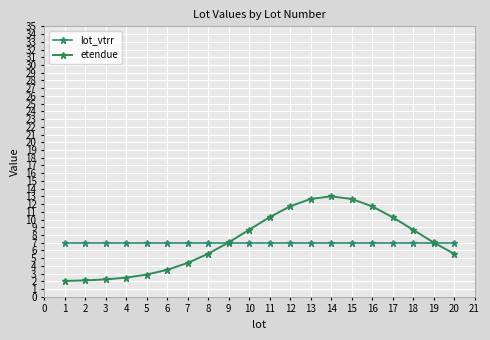

Reading left to right, extract all data points from this chart.

lot_vtrr: 7.0	7.0	7.0	7.0	7.0	7.0	7.0	7.0	7.0	7.0	7.0	7.0	7.0	7.0	7.0	7.0	7.0	7.0	7.0	7.0
etendue: 2.1	2.1	2.3	2.5	2.9	3.5	4.4	5.6	7.0	8.7	10.3	11.7	12.7	13.0	12.7	11.7	10.3	8.7	7.0	5.6